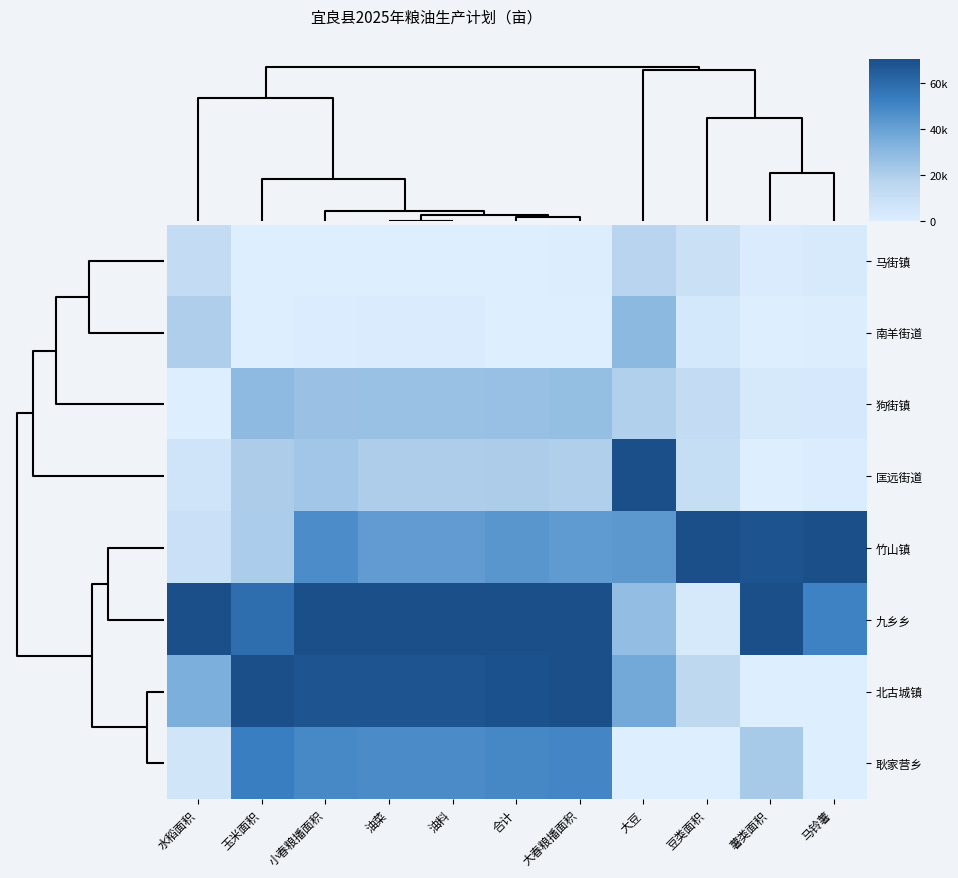

What is the total value across all series at 大豆?

3.5